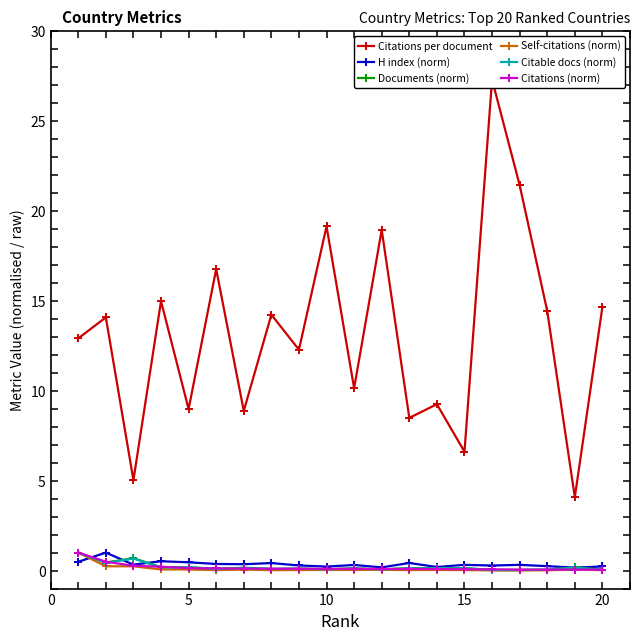

True or false: Documents (norm) has more than 2 interior local peaks.

True